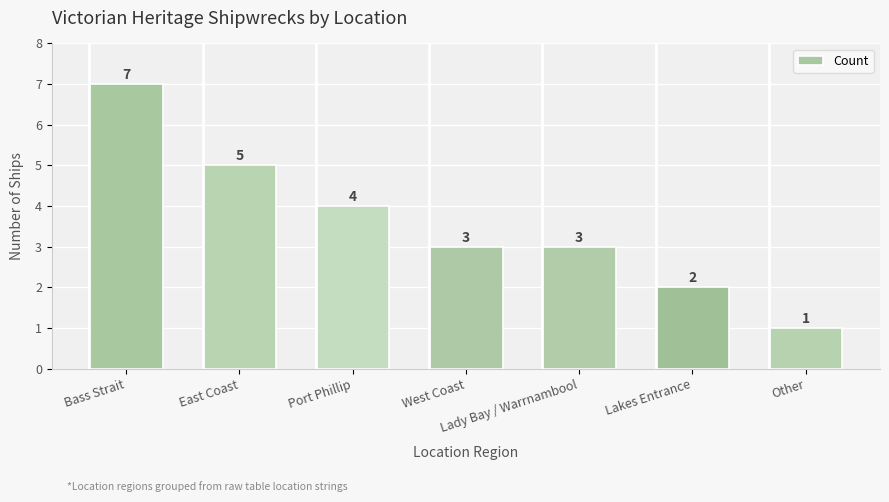

Between West Coast and East Coast, which is larger?

East Coast